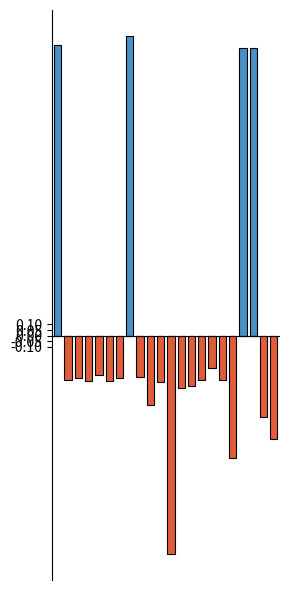

Which series has the largest range (max minus min)?

Above Mean